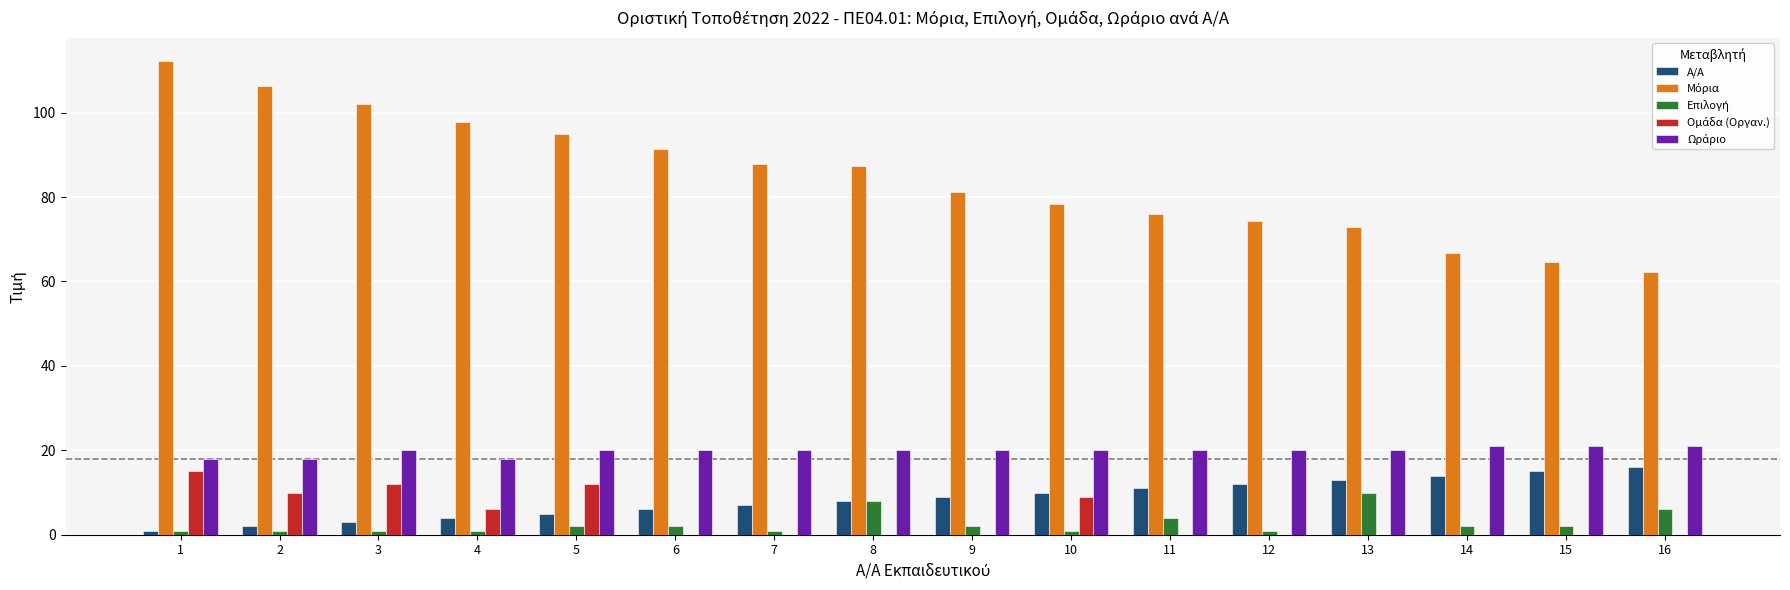

What is the greatest value displayed?

112.1